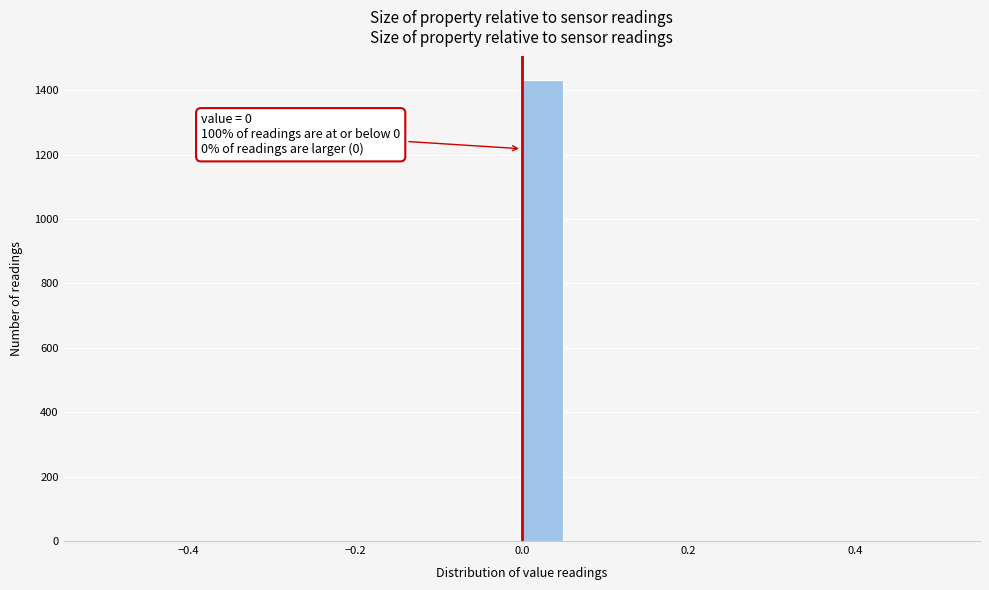

Around what value on the x-axis is the tallest bar? Give the approximate position of its centre, as read against the axis.

0.02